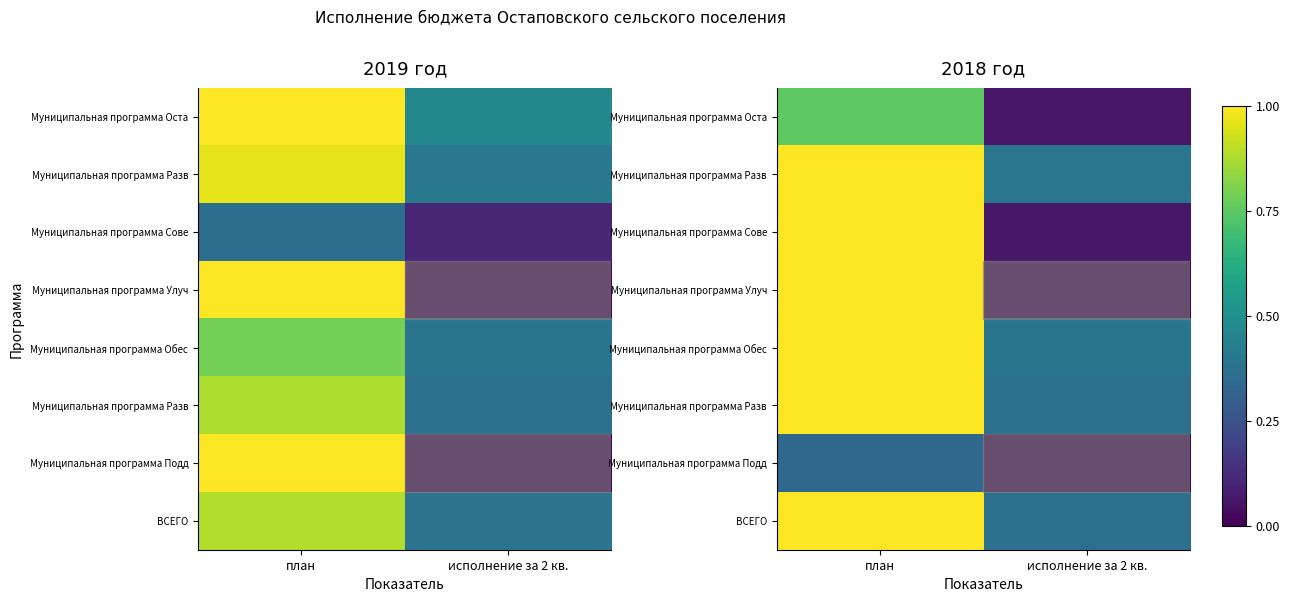

What is the total value across all series at план?

7.1